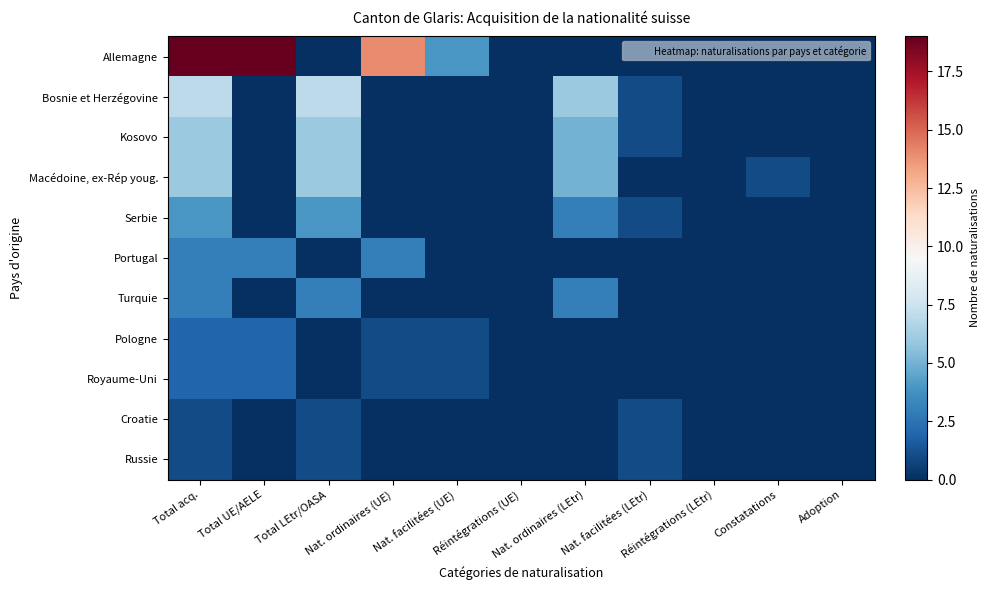

How many series are shown in this chart?

11